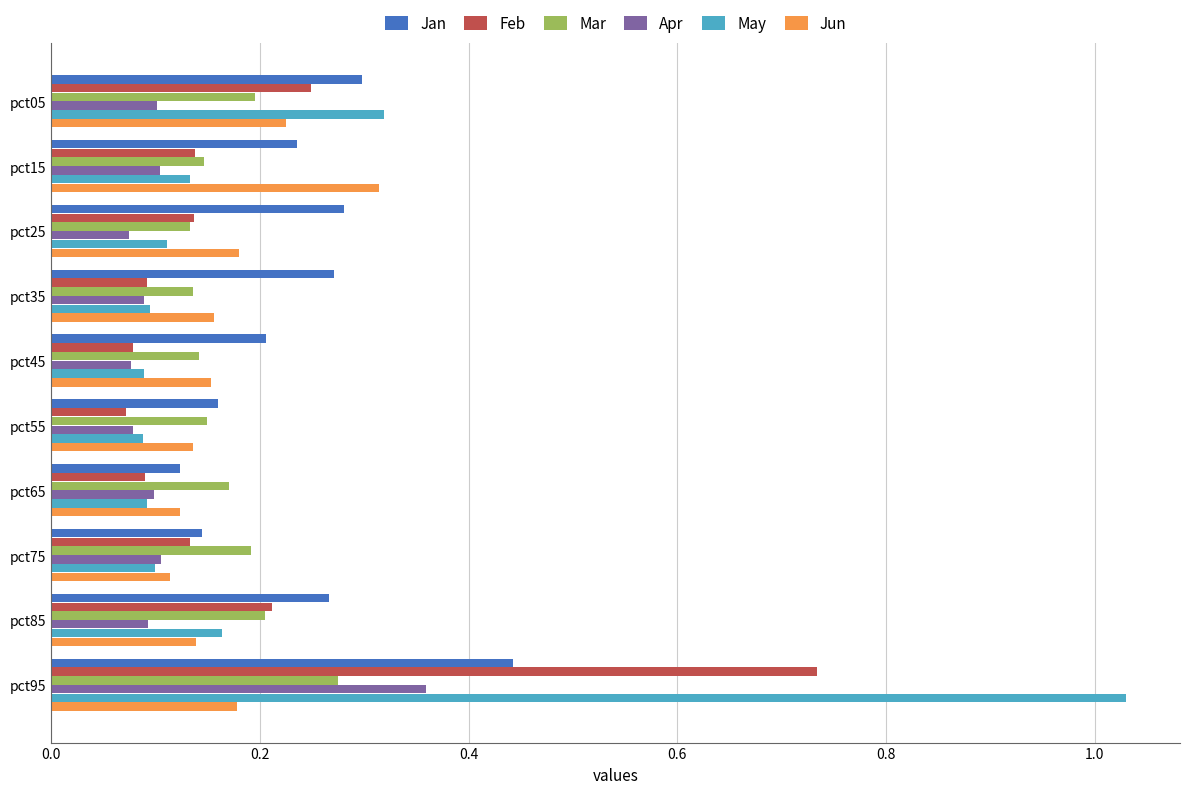

Which series has the largest range (max minus min)?

May